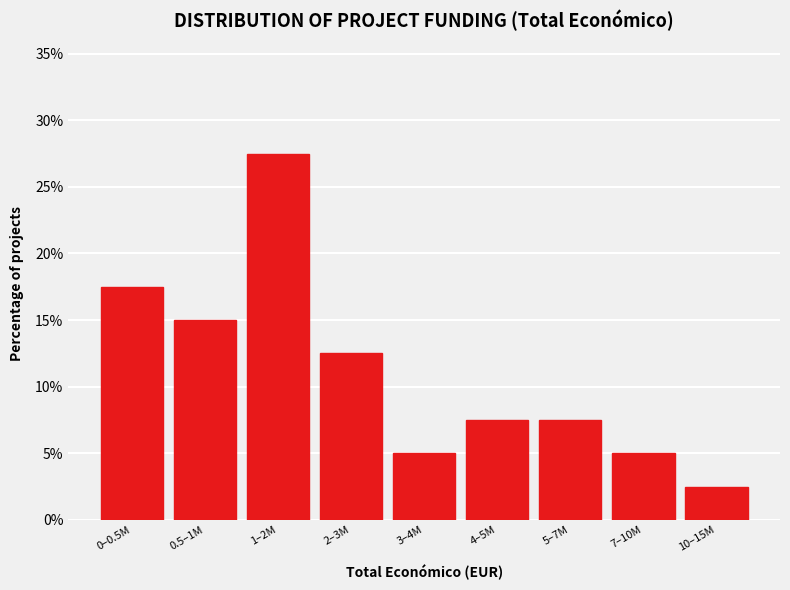

Reading left to right, transcribe all the data shown in this chart.

17.5	15.0	27.5	12.5	5.0	7.5	7.5	5.0	2.5